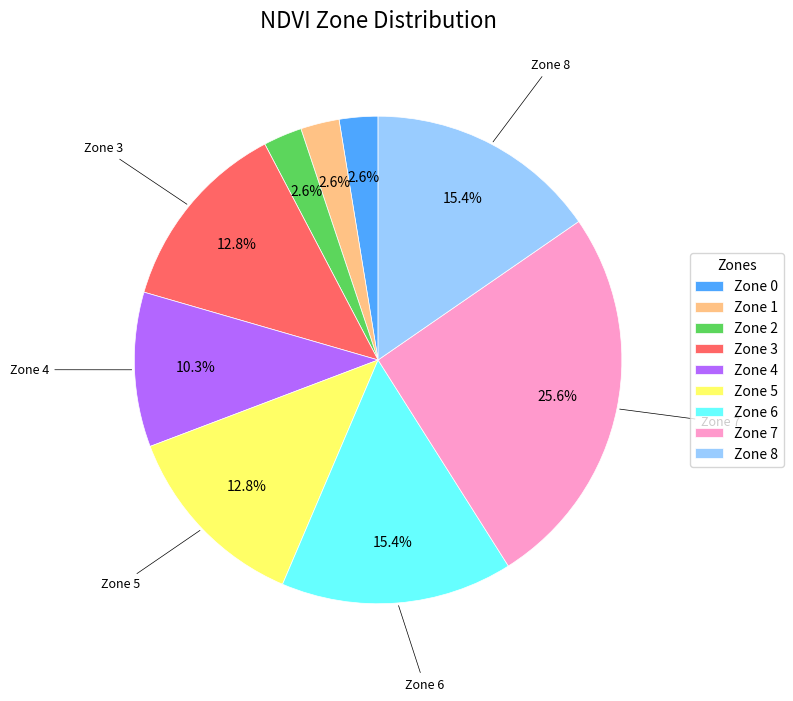

Does any single category account for the majority?

No